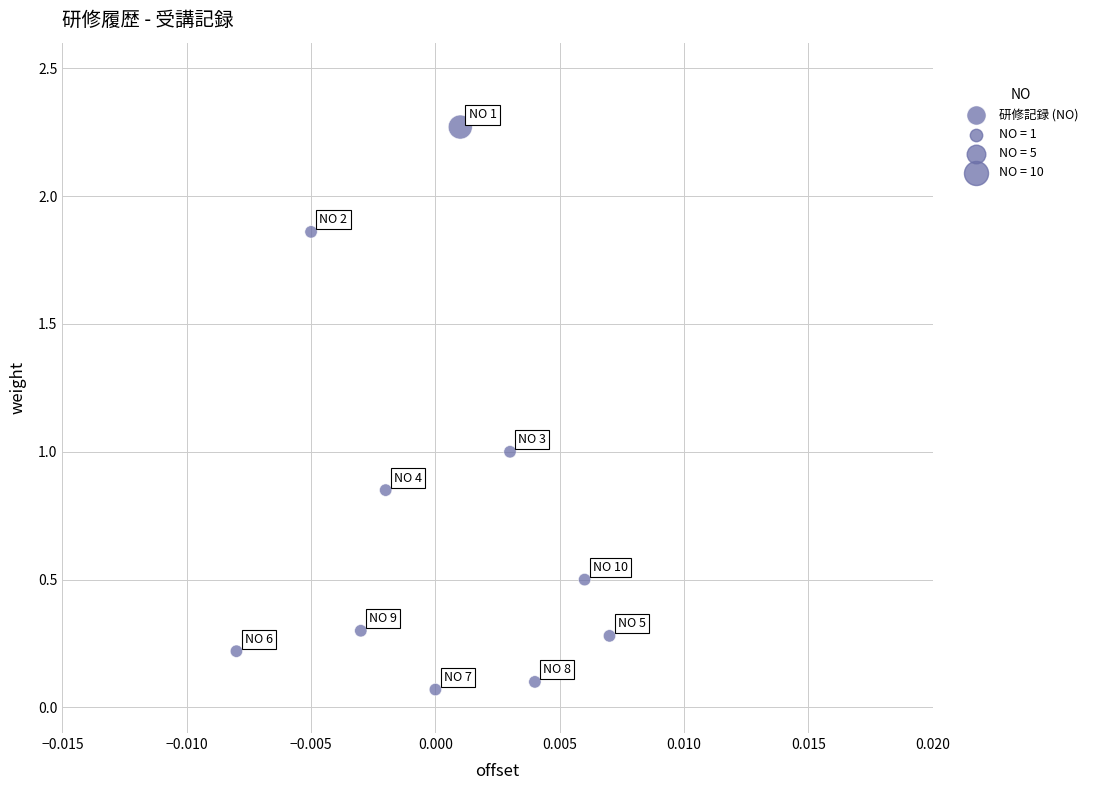

What is the average Y value?

0.7